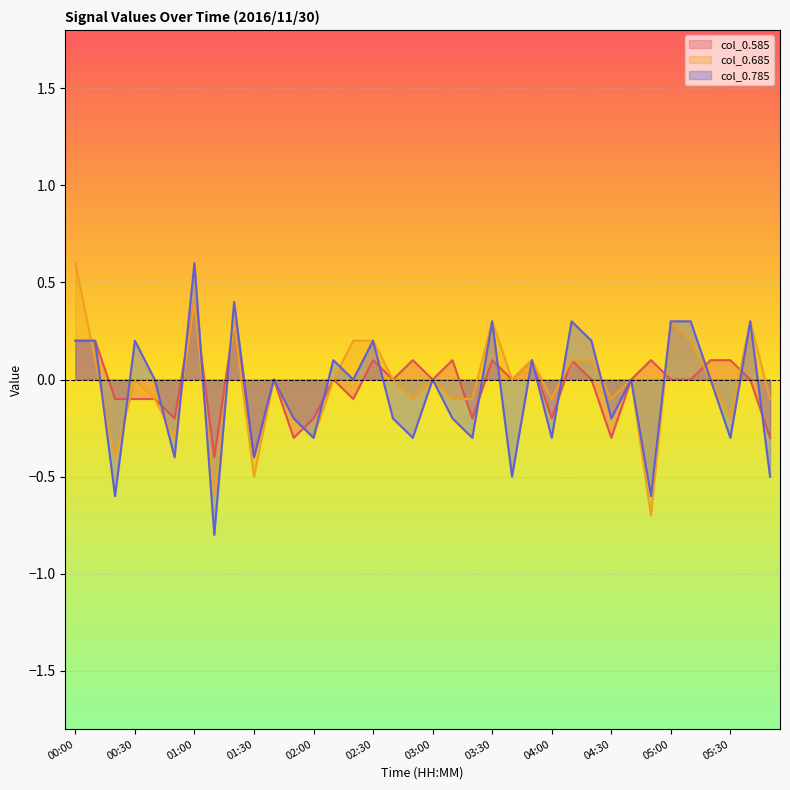

What is the highest value of the col_0.585 series?

0.4